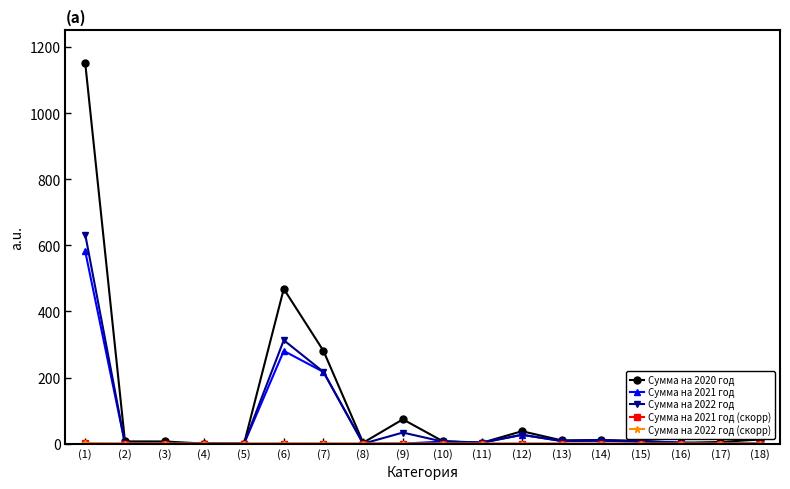

Which series has the widest spread of values?

Сумма на 2020 год